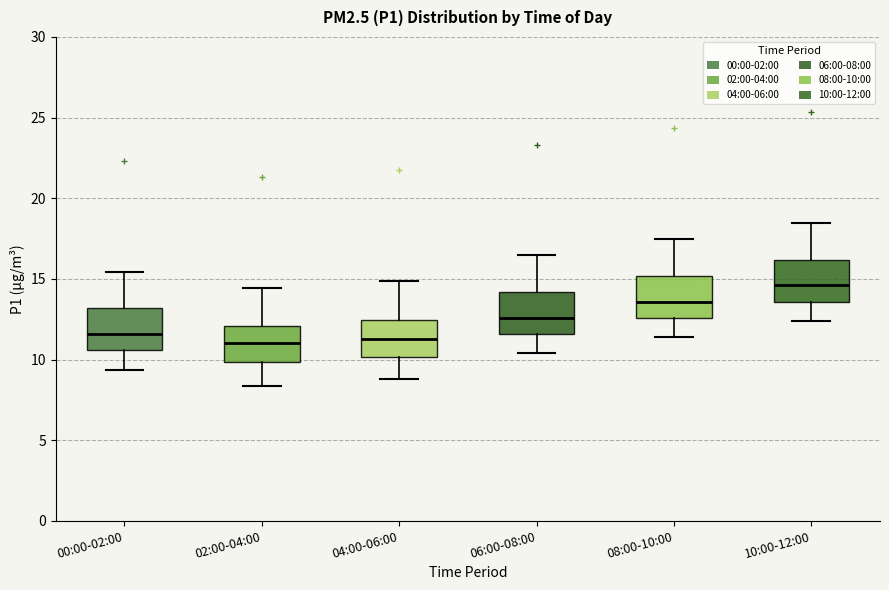

Reading left to right, read every box against the y-axis: the position of its median line, the range the box covers, and the ends of its whiskers. The values are not printed on the chart, so give them approximately, as read against the axis.

00:00-02:00: median 11.5, box 10.5 to 13.0, whiskers 9.5 to 15.5
02:00-04:00: median 11.0, box 10.0 to 12.0, whiskers 8.5 to 14.5
04:00-06:00: median 11.5, box 10.0 to 12.5, whiskers 9.0 to 15.0
06:00-08:00: median 12.5, box 11.5 to 14.0, whiskers 10.5 to 16.5
08:00-10:00: median 13.5, box 12.5 to 15.0, whiskers 11.5 to 17.5
10:00-12:00: median 14.5, box 13.5 to 16.0, whiskers 12.5 to 18.5